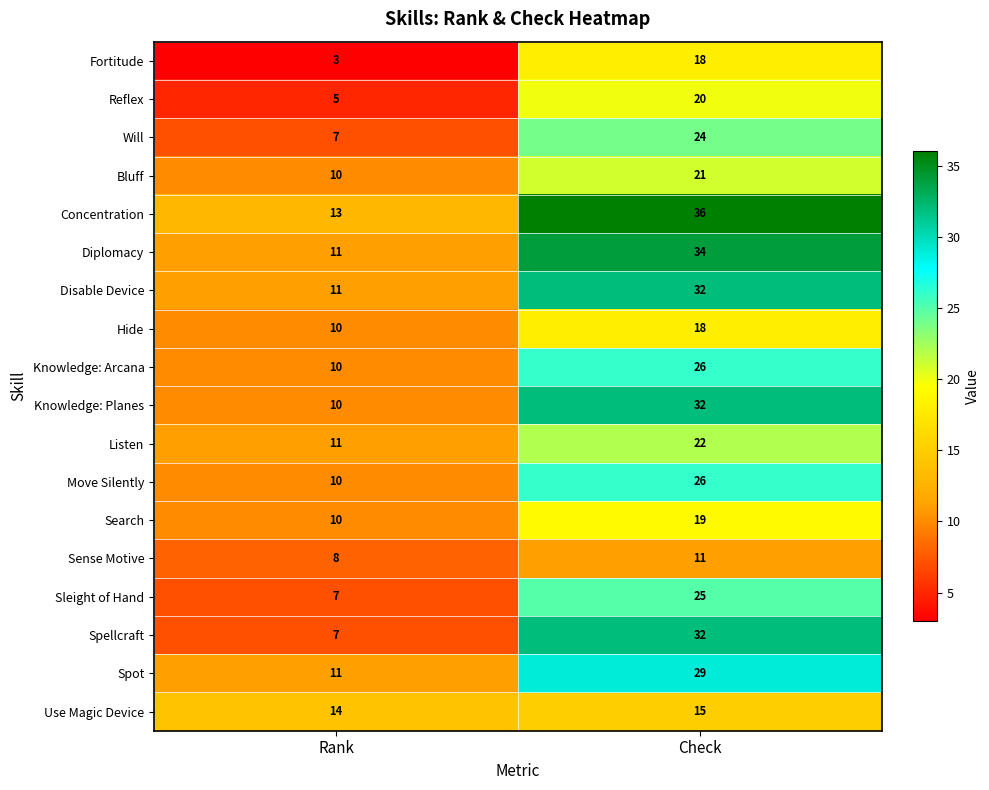

Between Rank and Check, which series saw the biggest shift?

Spellcraft